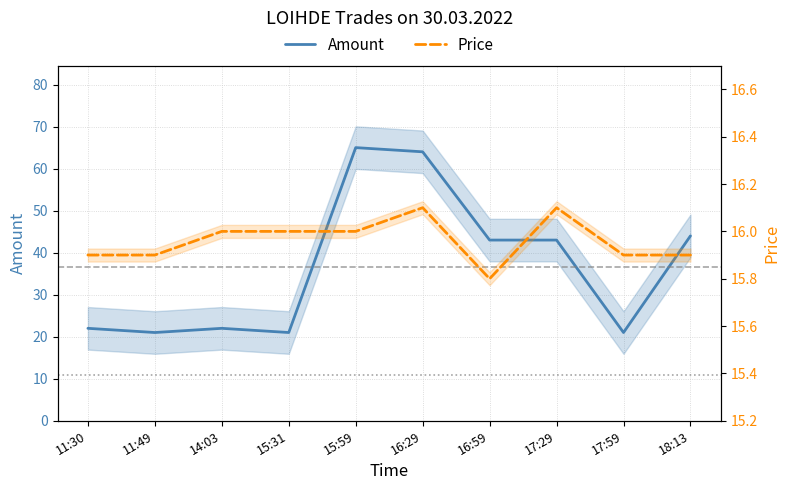

What is the sum of all Amount values?

366.0